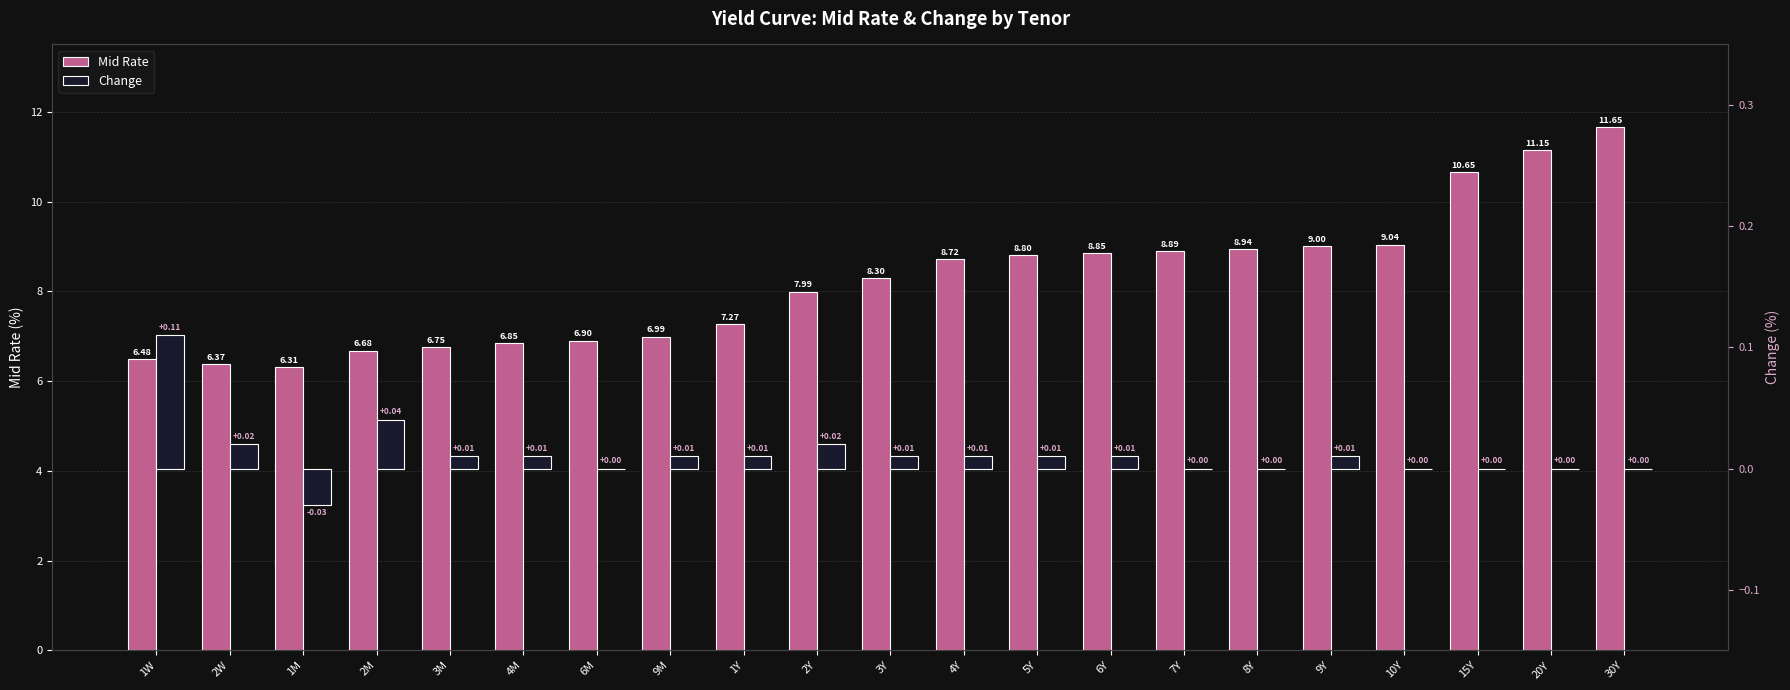

Reading left to right, transcribe all the data shown in this chart.

Mid Rate: 1W=6.5	2W=6.4	1M=6.3	2M=6.7	3M=6.8	4M=6.8	6M=6.9	9M=7.0	1Y=7.3	2Y=8.0	3Y=8.3	4Y=8.7	5Y=8.8	6Y=8.8	7Y=8.9	8Y=8.9	9Y=9.0	10Y=9.0	15Y=10.7	20Y=11.2	30Y=11.7
Change: 1W=0.1	2W=0.0	1M=-0.0	2M=0.0	3M=0.0	4M=0.0	6M=0.0	9M=0.0	1Y=0.0	2Y=0.0	3Y=0.0	4Y=0.0	5Y=0.0	6Y=0.0	7Y=0.0	8Y=0.0	9Y=0.0	10Y=0.0	15Y=0.0	20Y=0.0	30Y=0.0